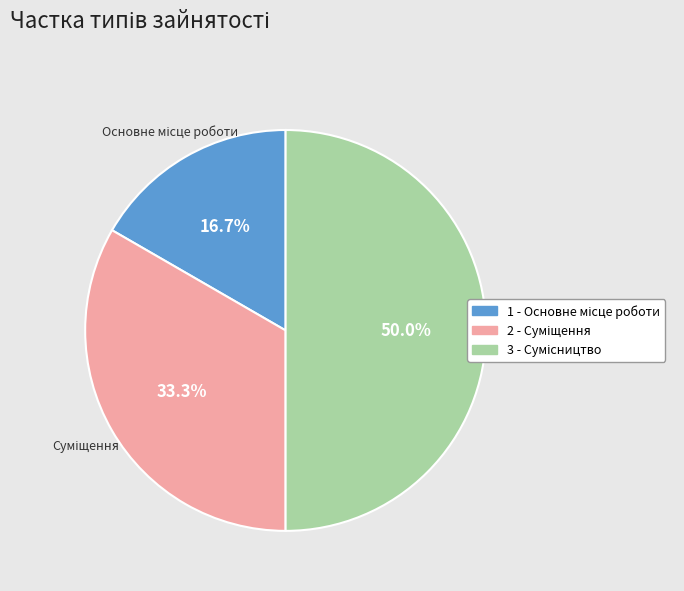

Count the number of slices in the pie.

3